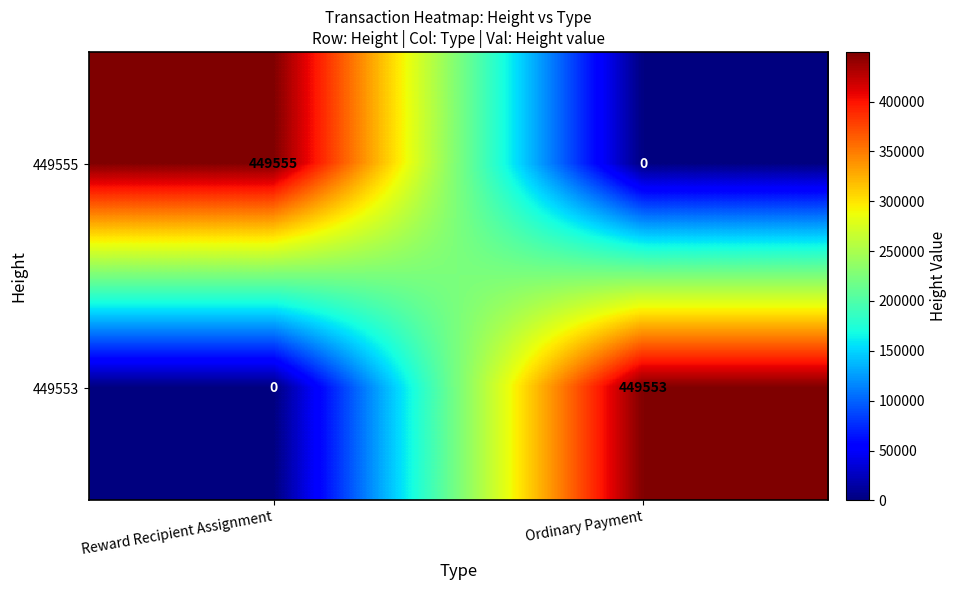

Count the number of data series in this chart.

2